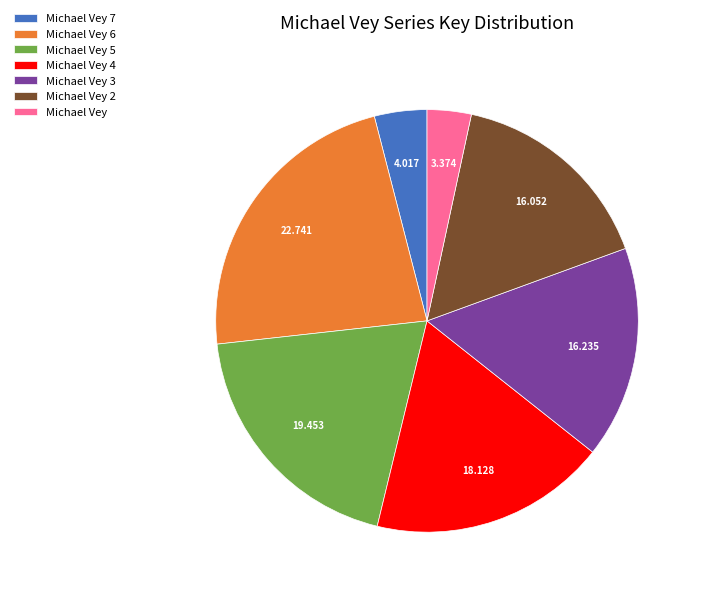

The Michael Vey slice represents 3% of the pie. True or false?

True